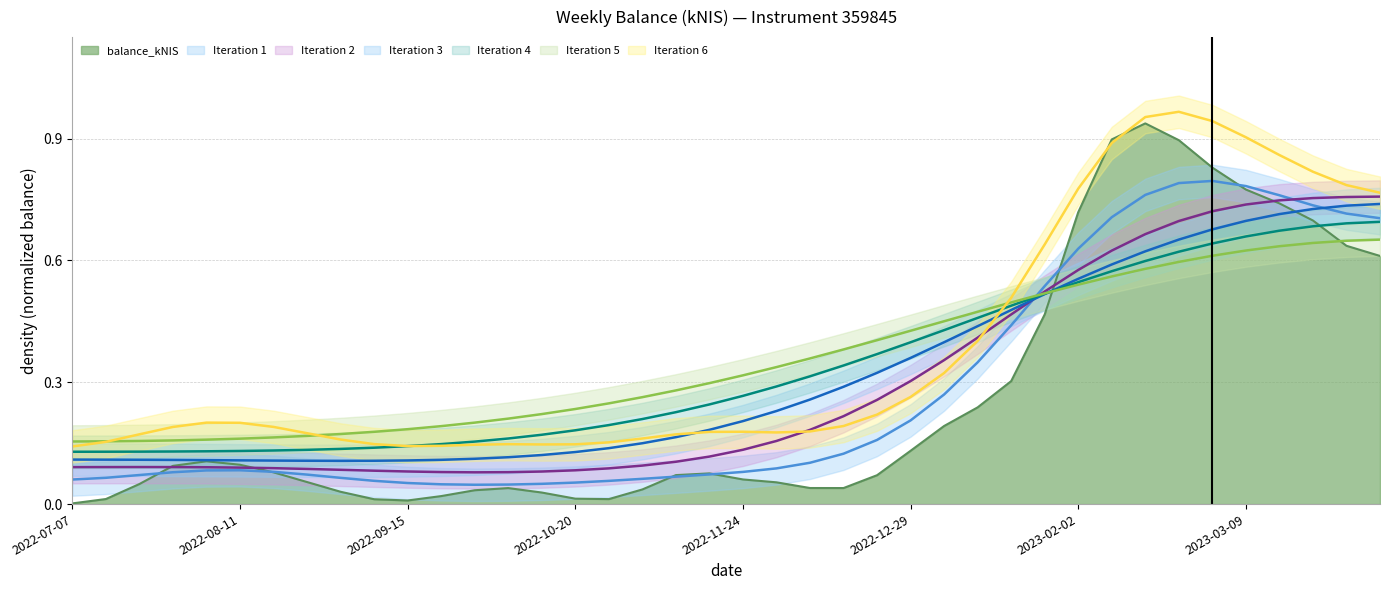

What is the average value?

0.3